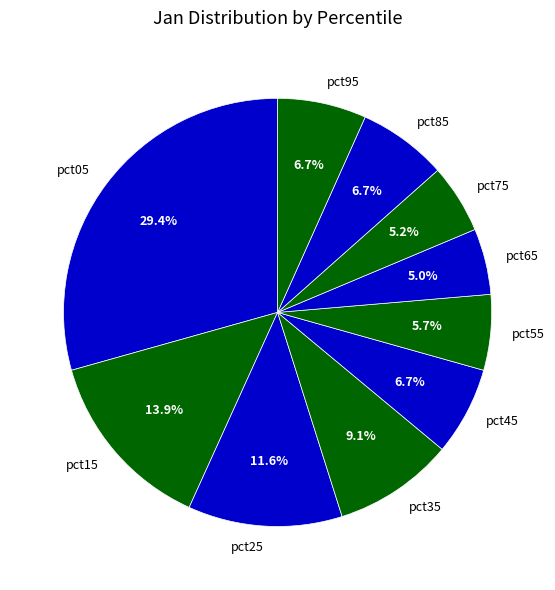

What percentage is the pct65 slice, to the nearest percent?

5%